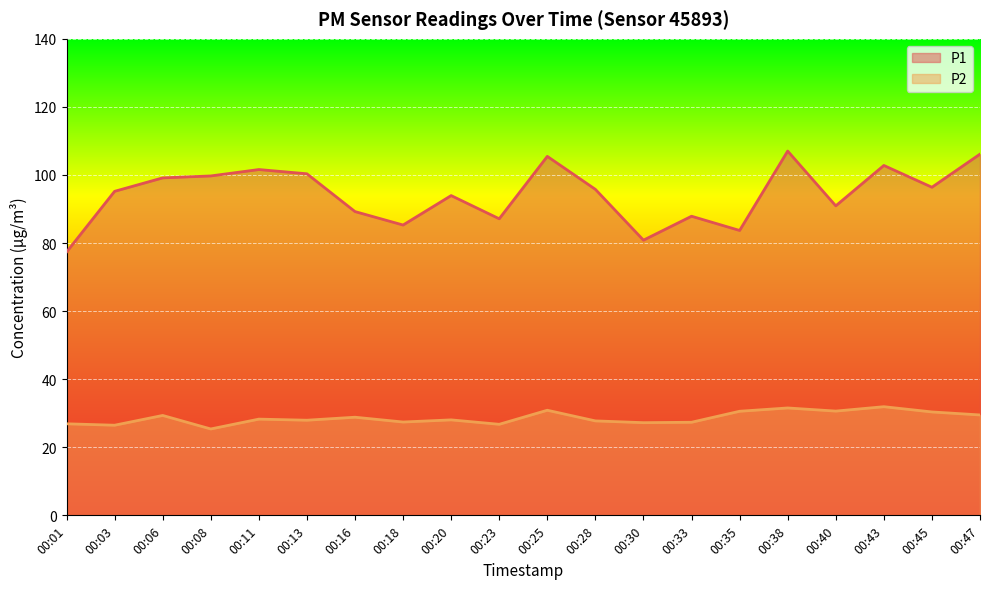

Reading left to right, what are all the values shown in this chart?

P1: 00:01=77.3	00:03=95.2	00:06=99.2	00:08=99.7	00:11=101.6	00:13=100.3	00:16=89.2	00:18=85.3	00:20=94.0	00:23=87.1	00:25=105.5	00:28=95.8	00:30=80.8	00:33=87.9	00:35=83.7	00:38=107.0	00:40=90.9	00:43=102.8	00:45=96.4	00:47=106.1
P2: 00:01=26.9	00:03=26.5	00:06=29.4	00:08=25.4	00:11=28.3	00:13=27.9	00:16=28.8	00:18=27.4	00:20=28.1	00:23=26.8	00:25=30.9	00:28=27.8	00:30=27.2	00:33=27.4	00:35=30.6	00:38=31.6	00:40=30.6	00:43=31.9	00:45=30.4	00:47=29.5